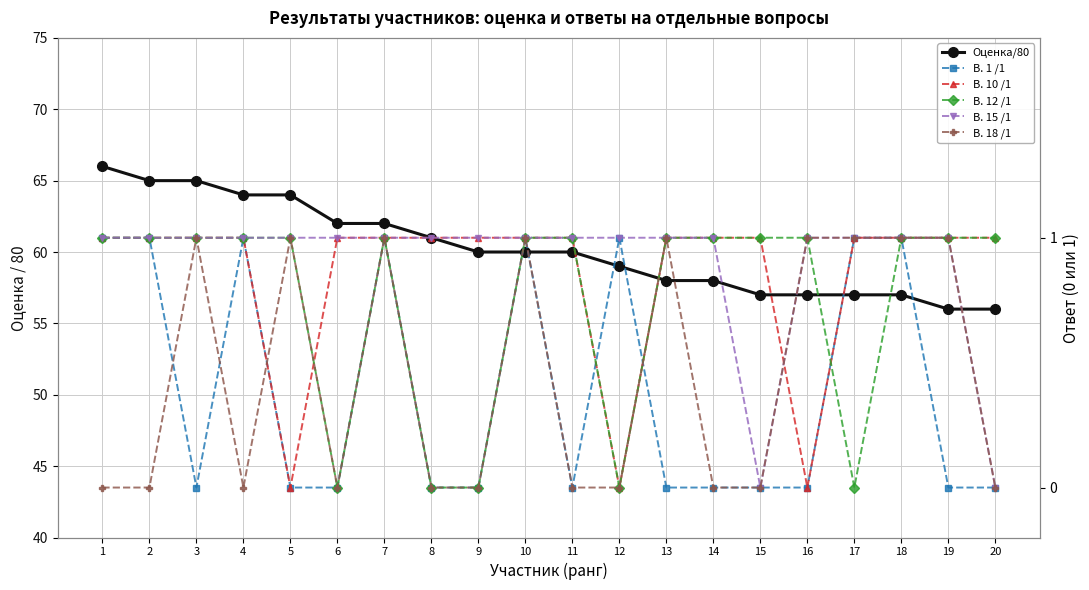

The value of В. 12 /1 at 2 is 1. True or false?

True